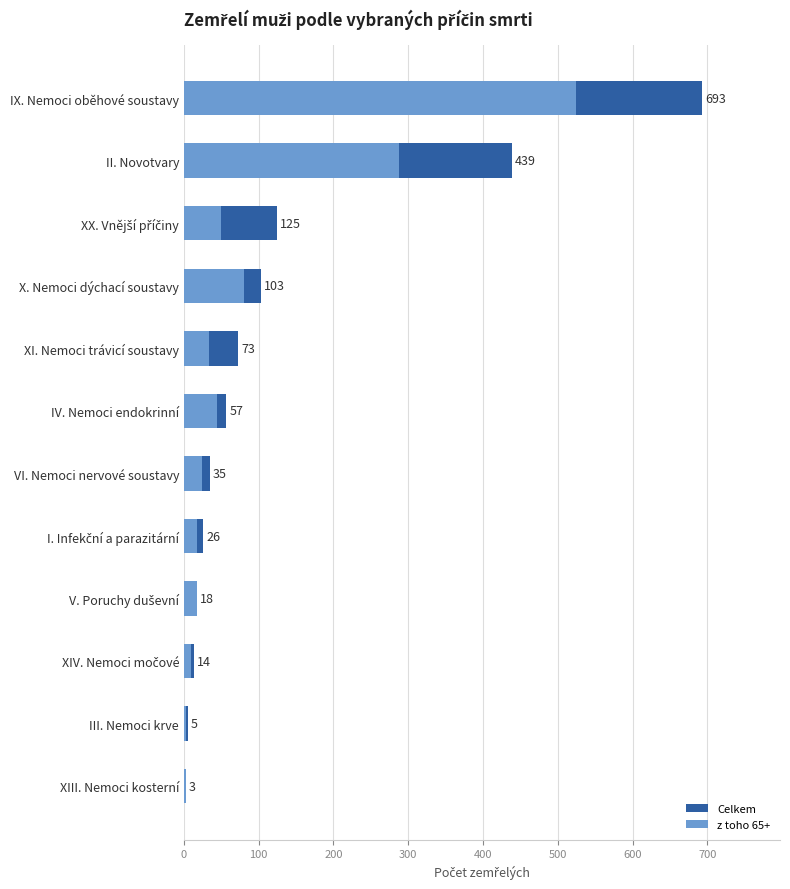

How many bars are there in each group?

2